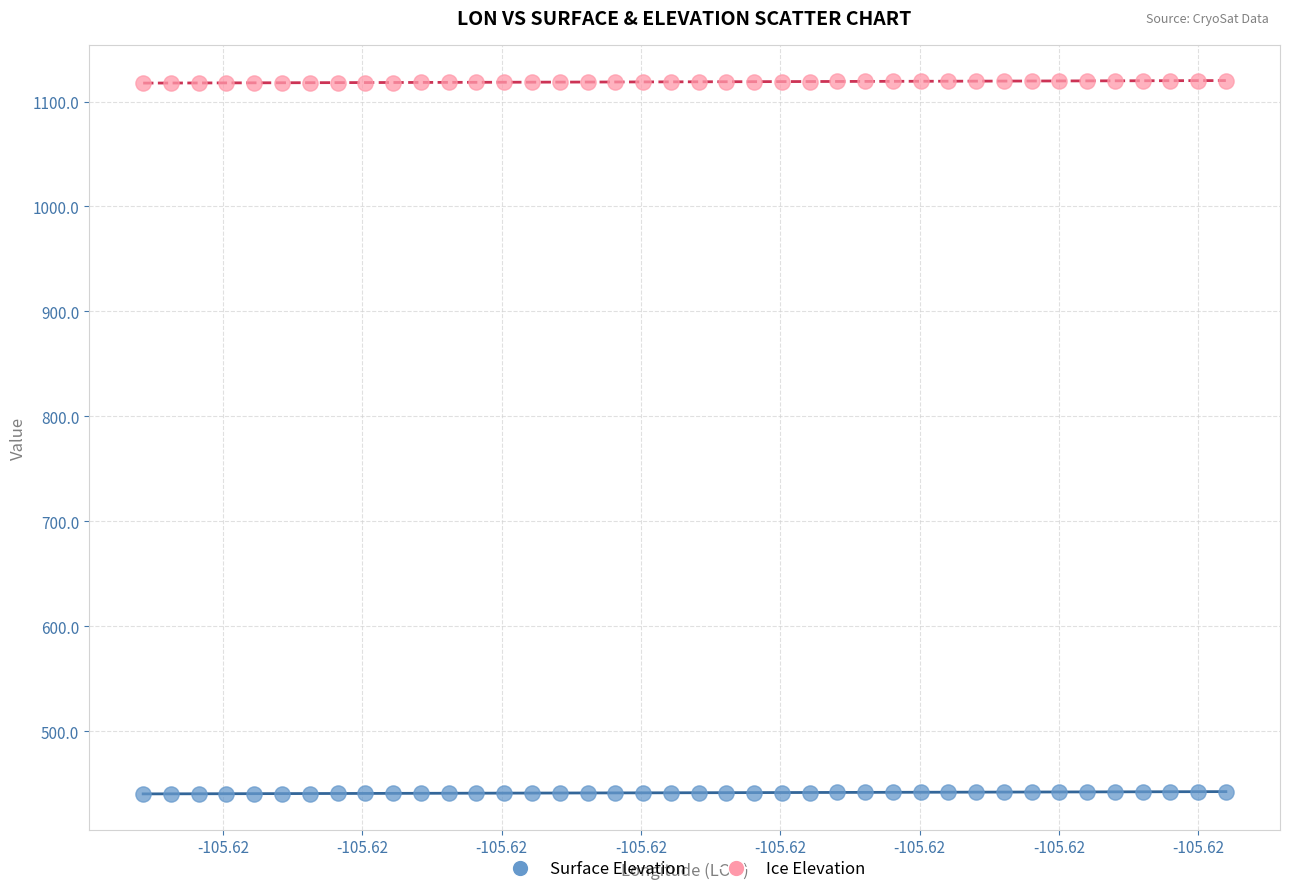

Which series contains the highest Y value?

Ice Elevation